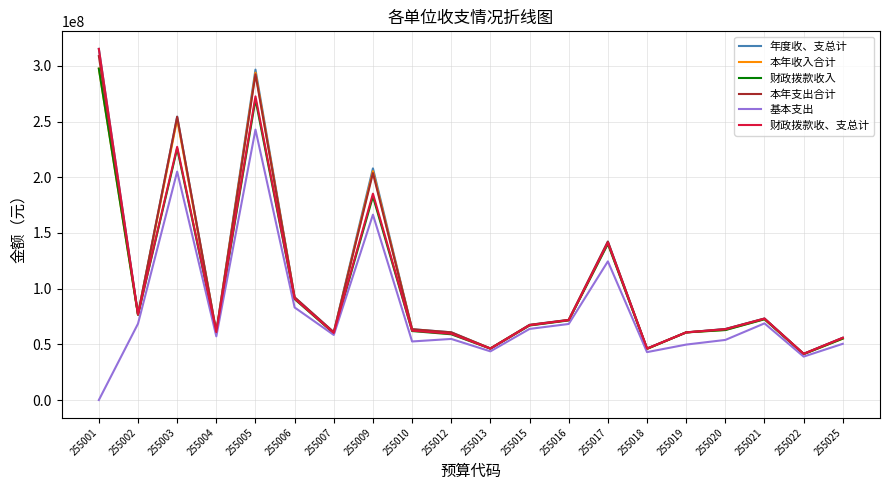

What is the spread (max minus min) of values at 255025?

5368743.3